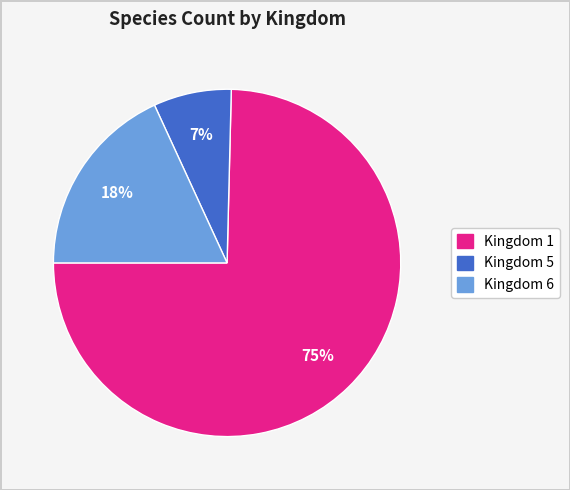

To the nearest percent, what is the average slice percentage?

33%